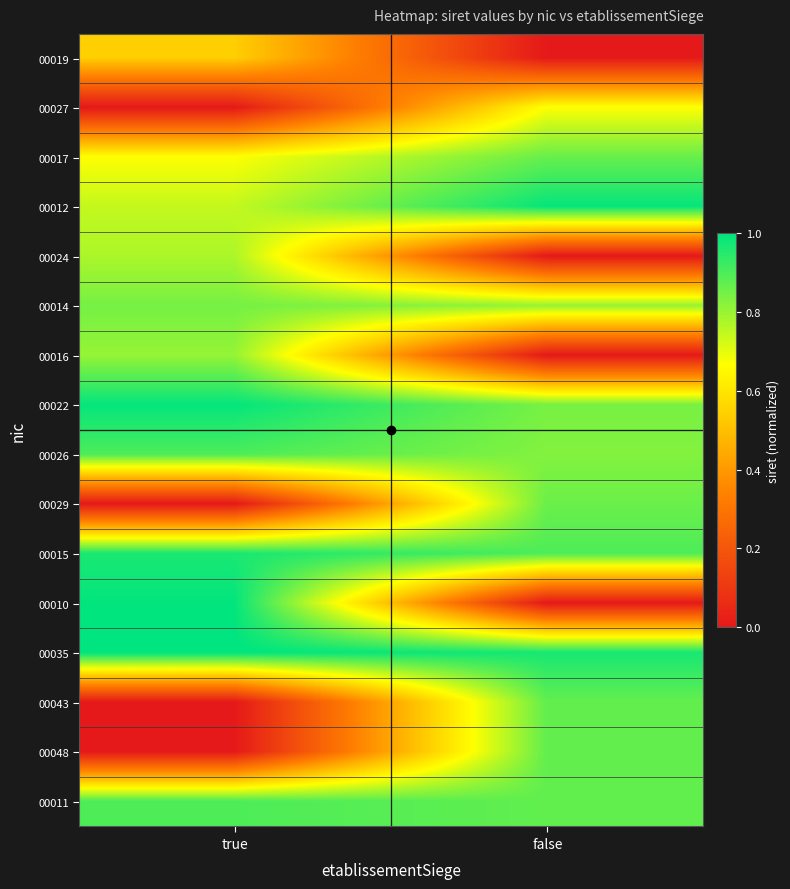

At true, list the series in order from smallest to largest.

00027, 00029, 00043, 00048, 00019, 00017, 00012, 00024, 00016, 00014, 00011, 00026, 00015, 00022, 00010, 00035